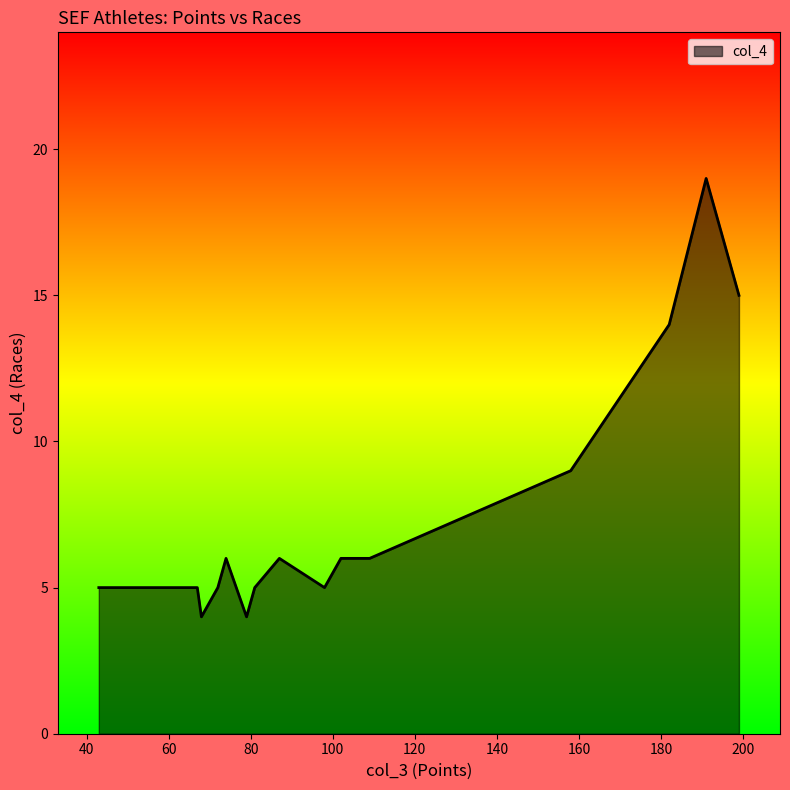

Between 72 and 51, which is larger?

72